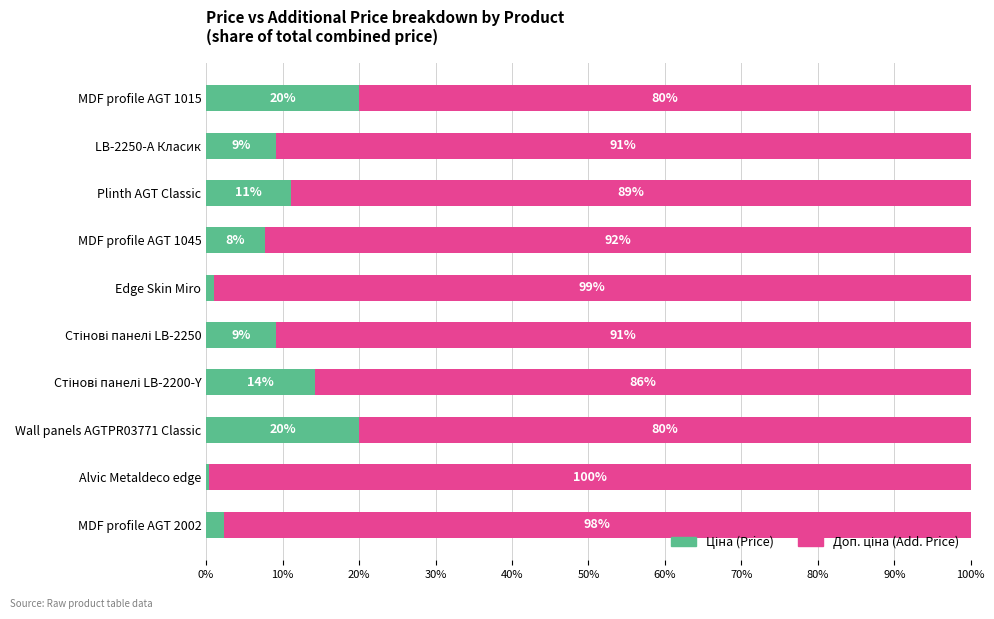

What is the total value across all series at Edge Skin Miro?

100.0